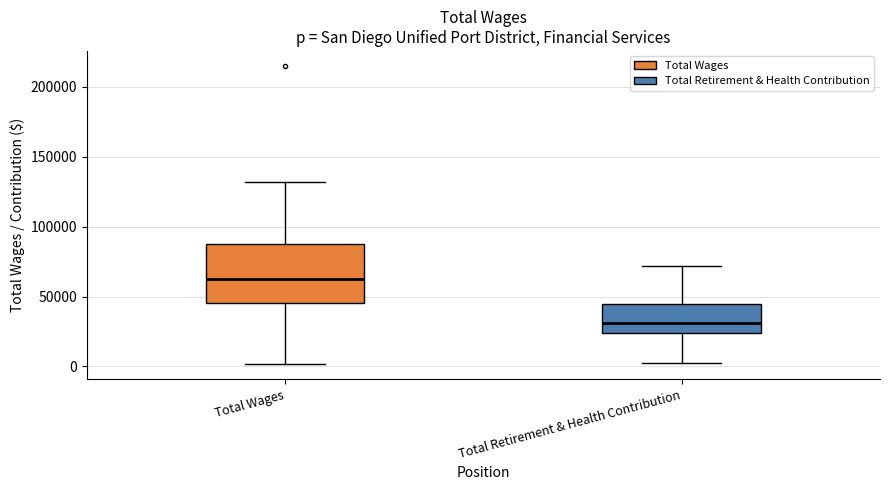

Where does the upper whisker of the box for Total Wages end on the y-axis? The values are not printed on the chart, so give them approximately, as read against the axis.

130000